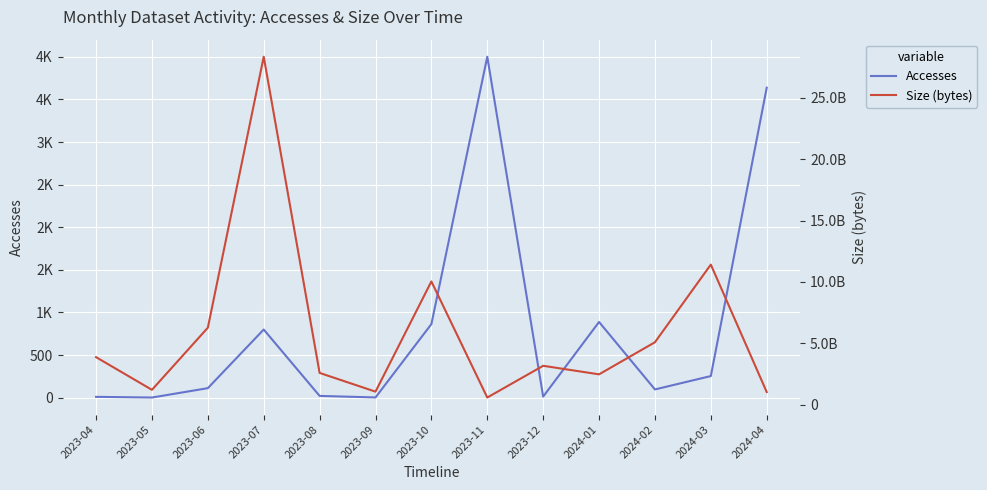

What is the minimum value shown in the chart?

2